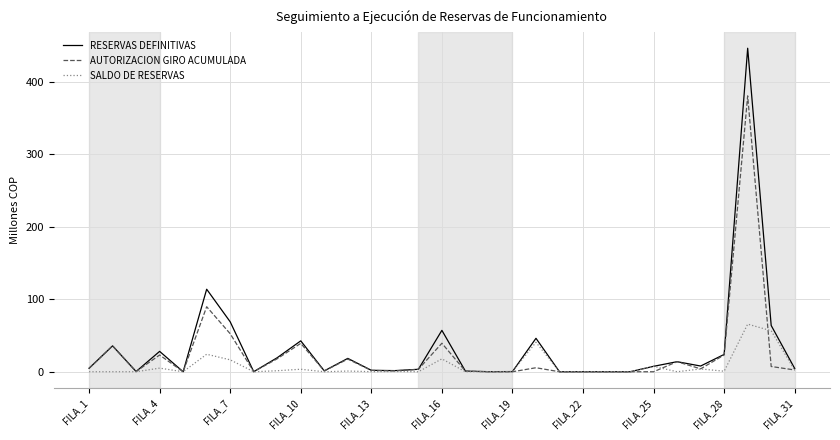

Rank the series by their average value, from highest to lowest.

RESERVAS DEFINITIVAS, AUTORIZACION GIRO ACUMULADA, SALDO DE RESERVAS